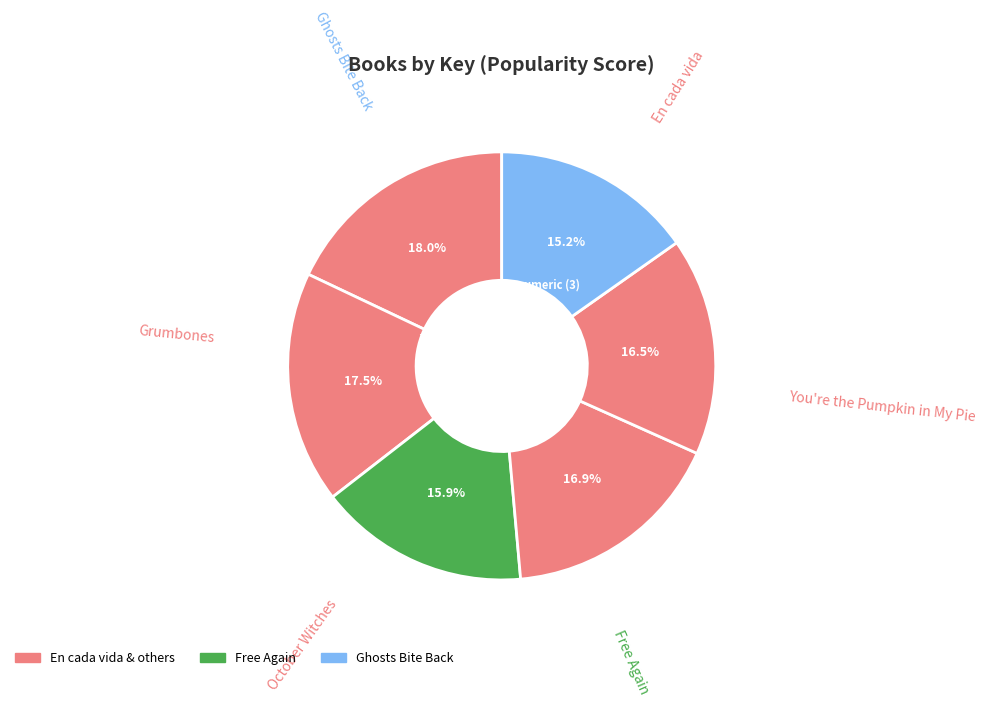

Between Grumbones and En cada vida, which is larger?

En cada vida